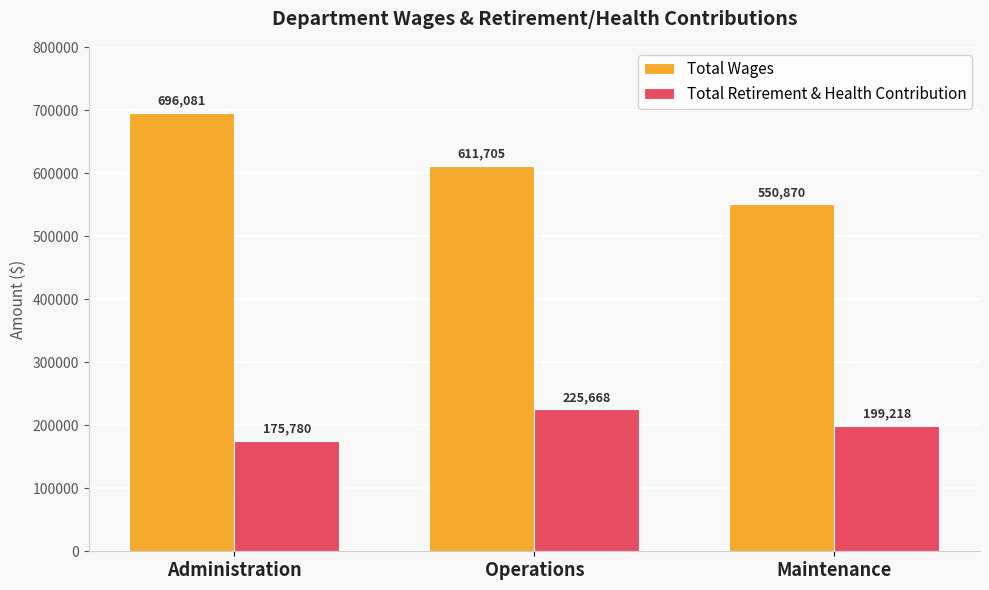

Are the bars grouped side by side (vs. stacked)?

Yes